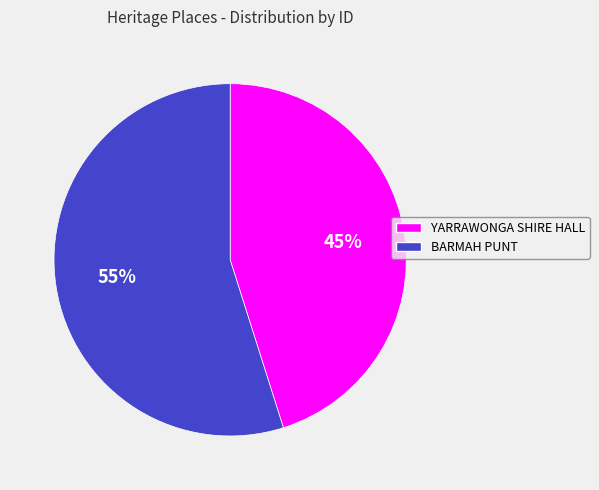

To the nearest percent, what is the combined percentage of BARMAH PUNT and YARRAWONGA SHIRE HALL?

100%